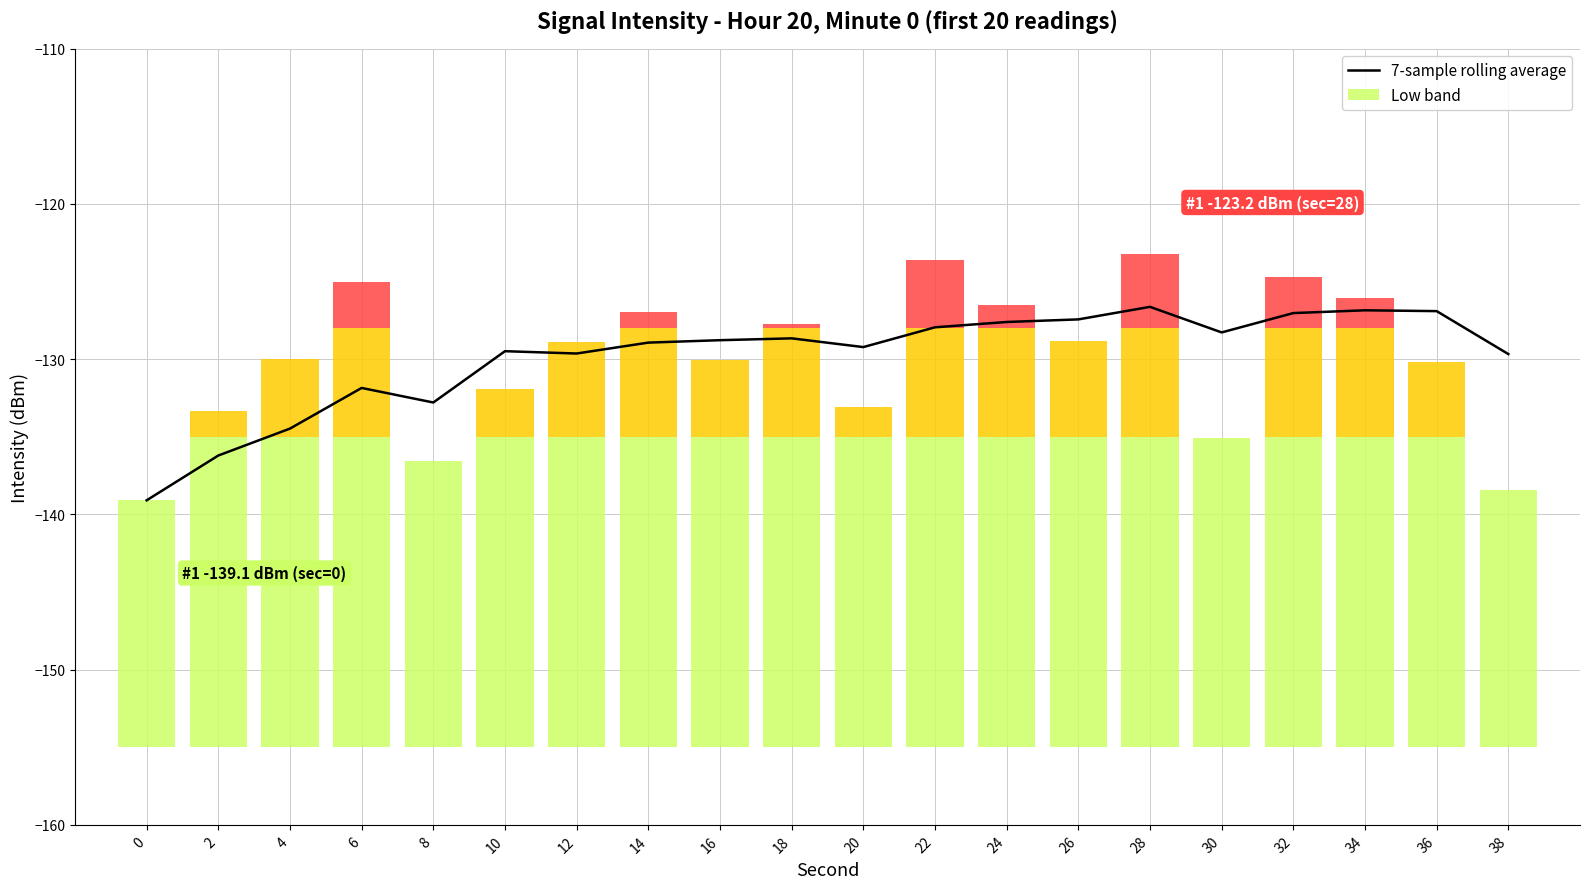

The value at 2 is -136.2. True or false?

True